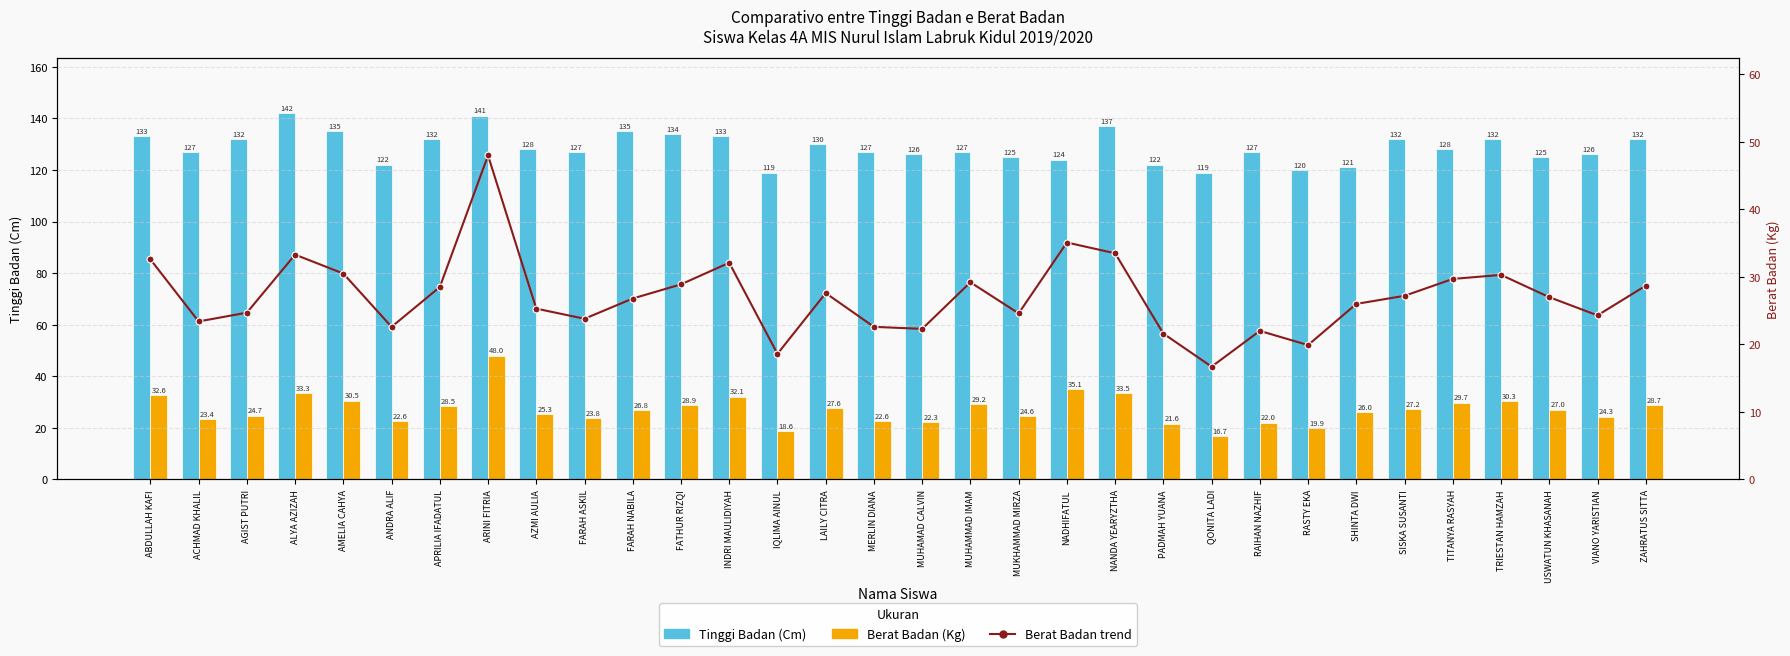

Rank the series by their maximum value, from highest to lowest.

Tinggi Badan (Cm), Berat Badan (Kg), Berat Badan (Kg) trend